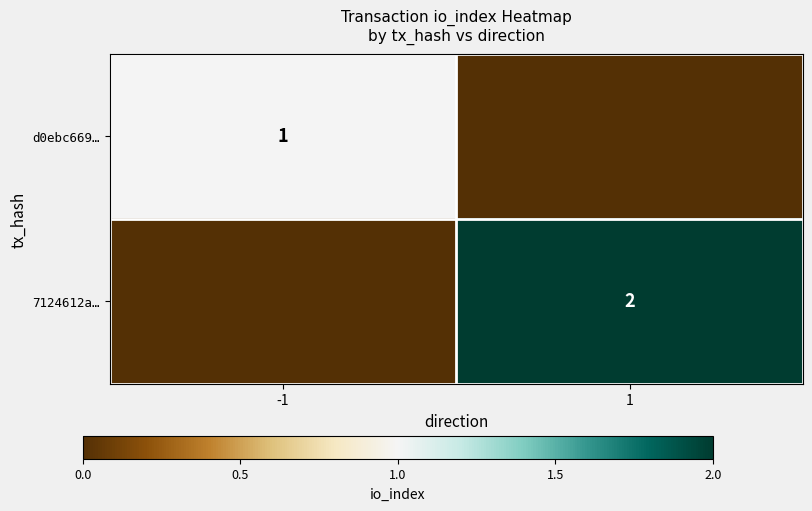

Is it true that 7124612a… equals 2 at 1?

True